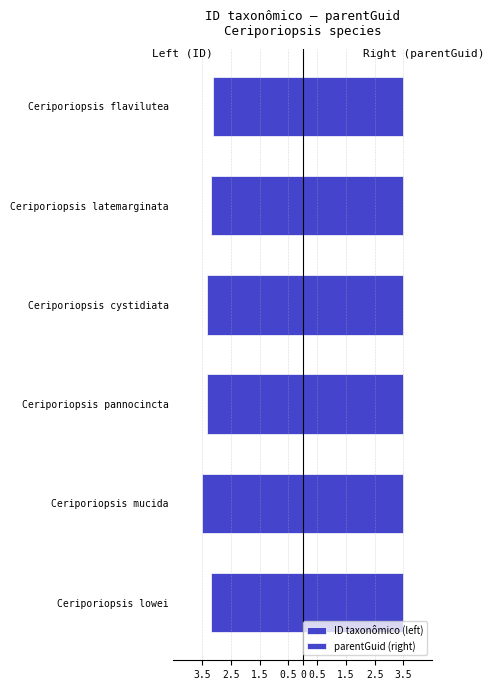

Count the number of data series in this chart.

2